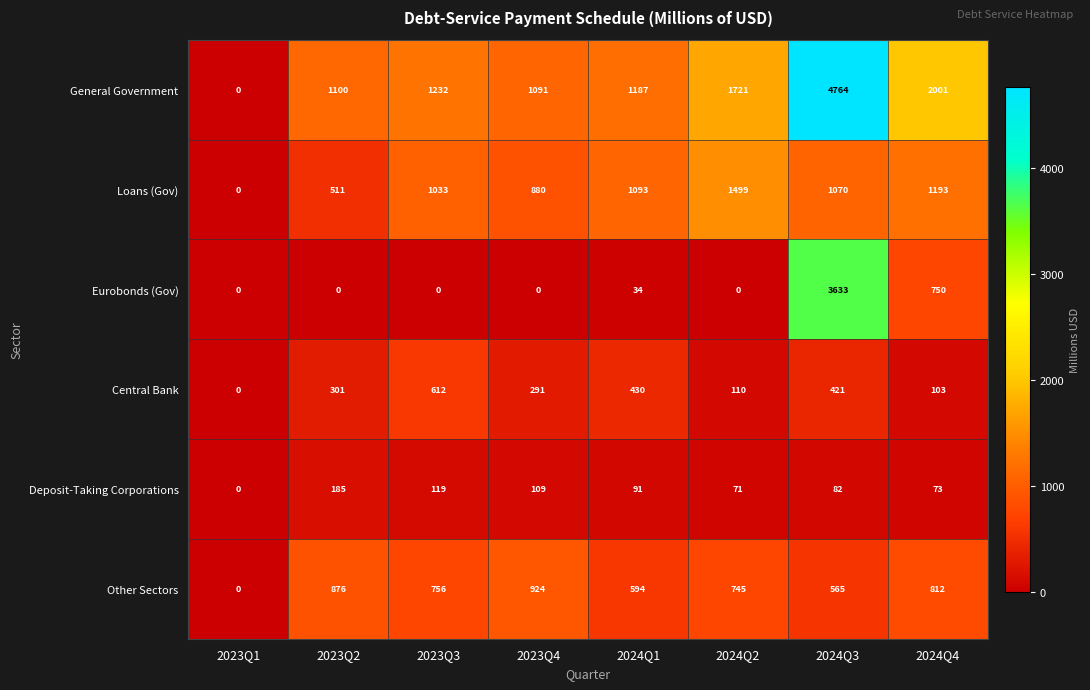

Where is Eurobonds (Gov) nearest to the value 1816?

2024Q4